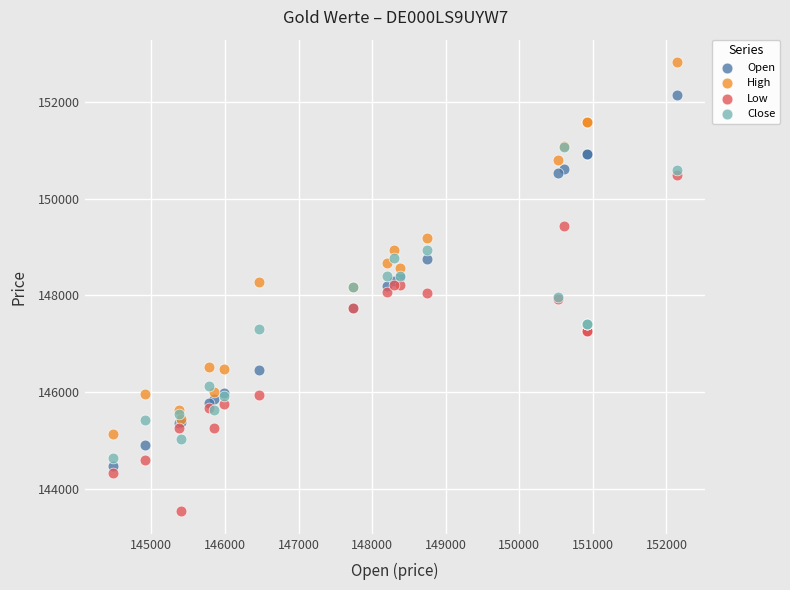

What are all the series names shown in the legend?

Open, High, Low, Close